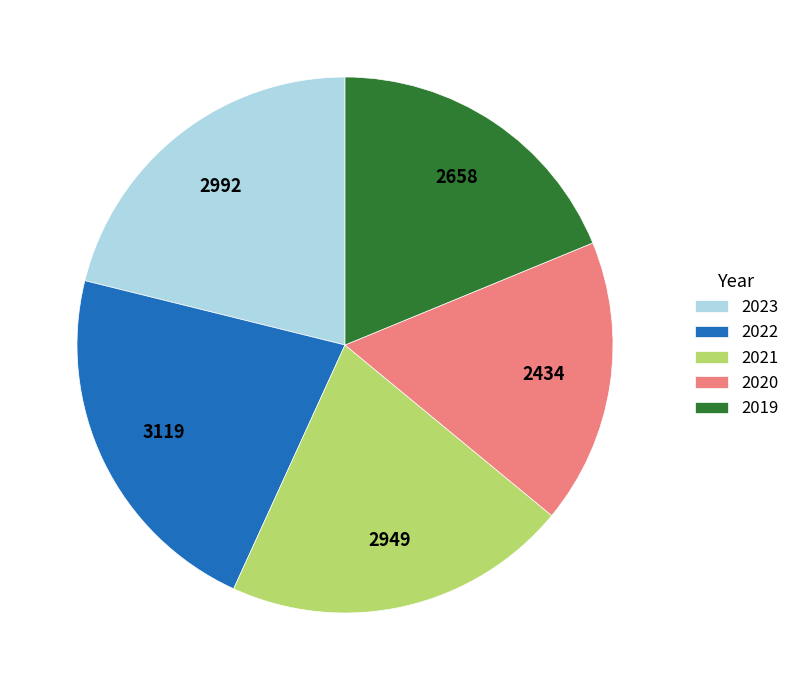

How many segments does this pie chart have?

5